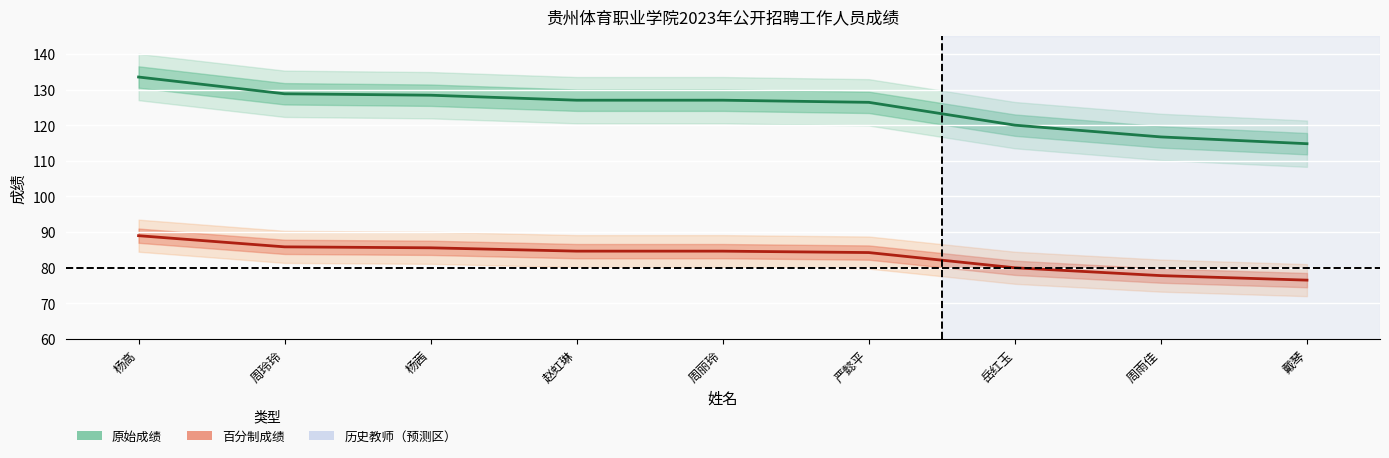

The 百分制成绩 series shows 115.6 at 周丽玲. True or false?

False